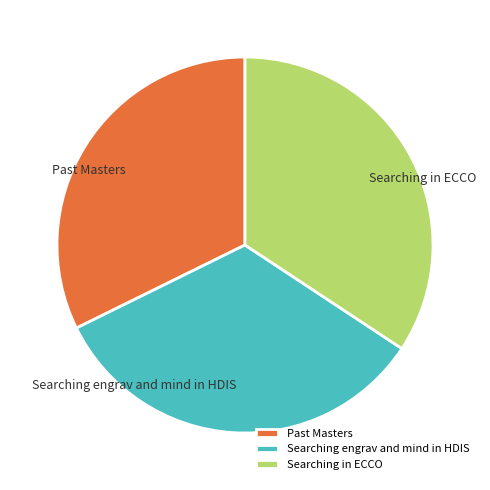

Combined, do Searching in ECCO and Searching engrav and mind in HDIS account for over 50%?

Yes